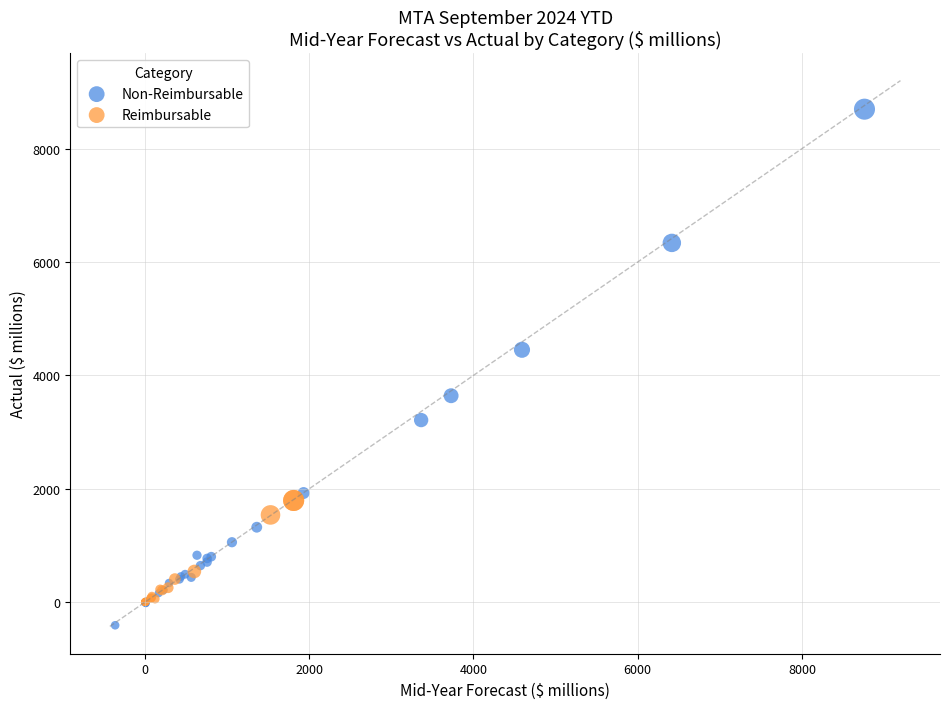

Which series reaches the maximum Y coordinate?

Non-Reimbursable